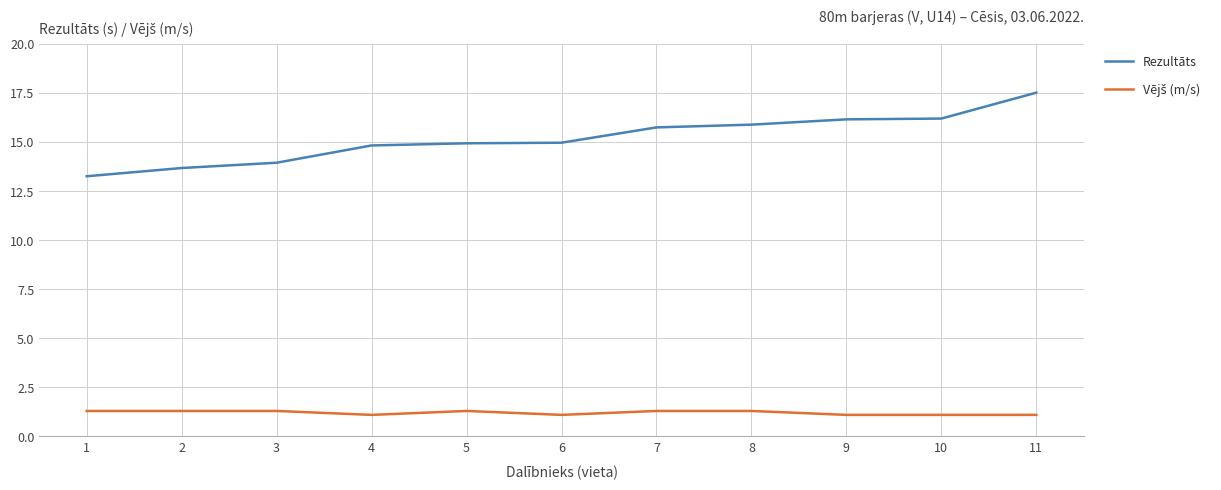

Is this an area chart (filled region under the line)?

No